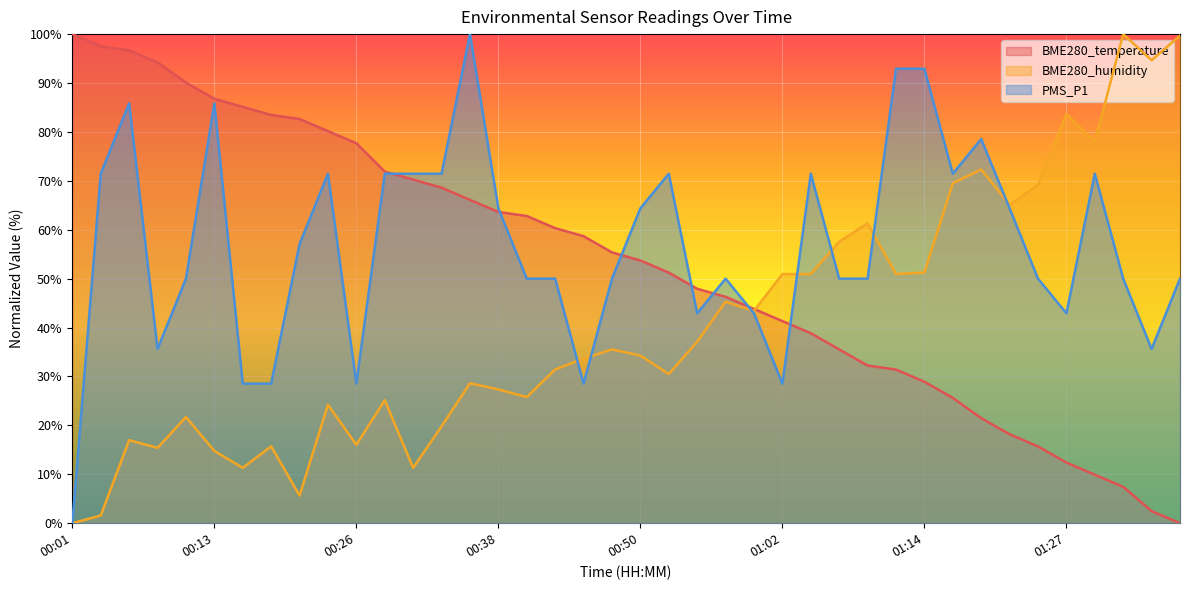

At which label is BME280_temperature closest to 50?

00:52